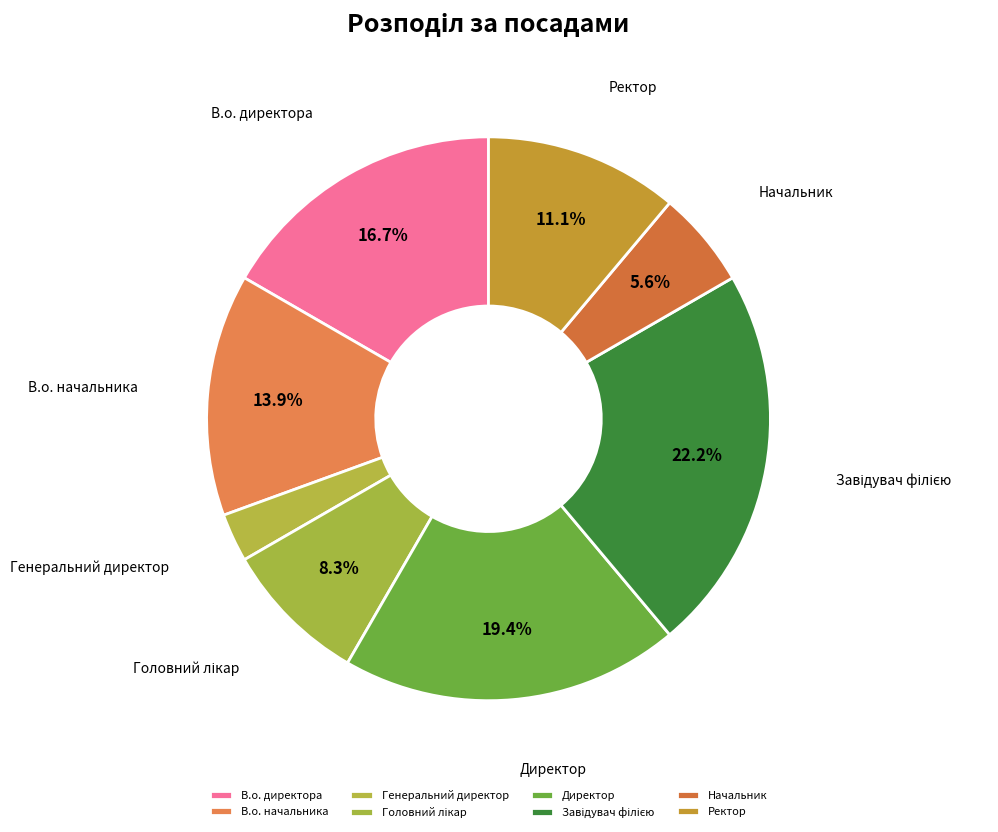

To the nearest percent, what percentage of the pie is В.о. директора?

17%